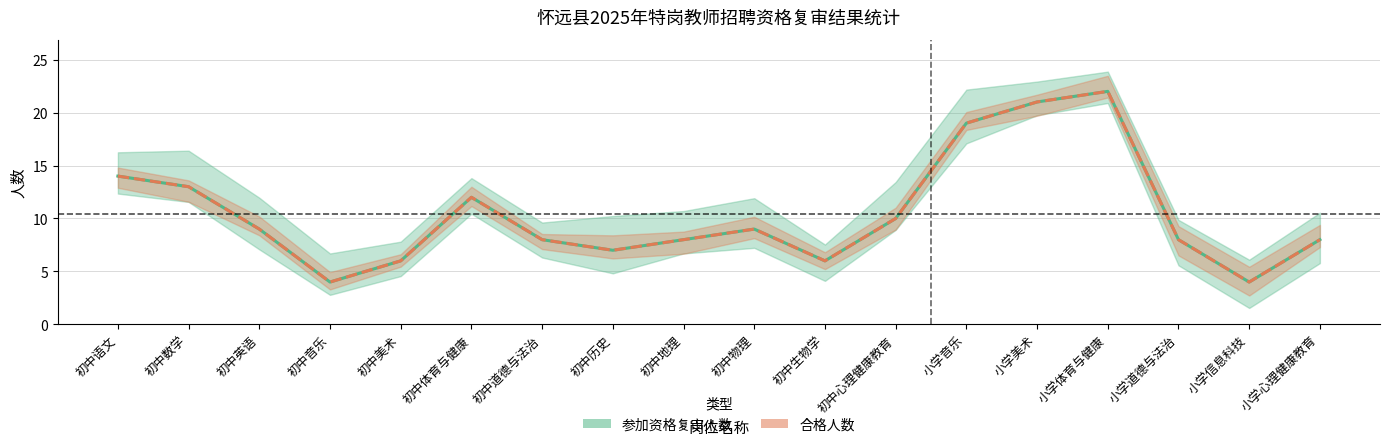

What is the label of the 14th point from the left?

小学美术